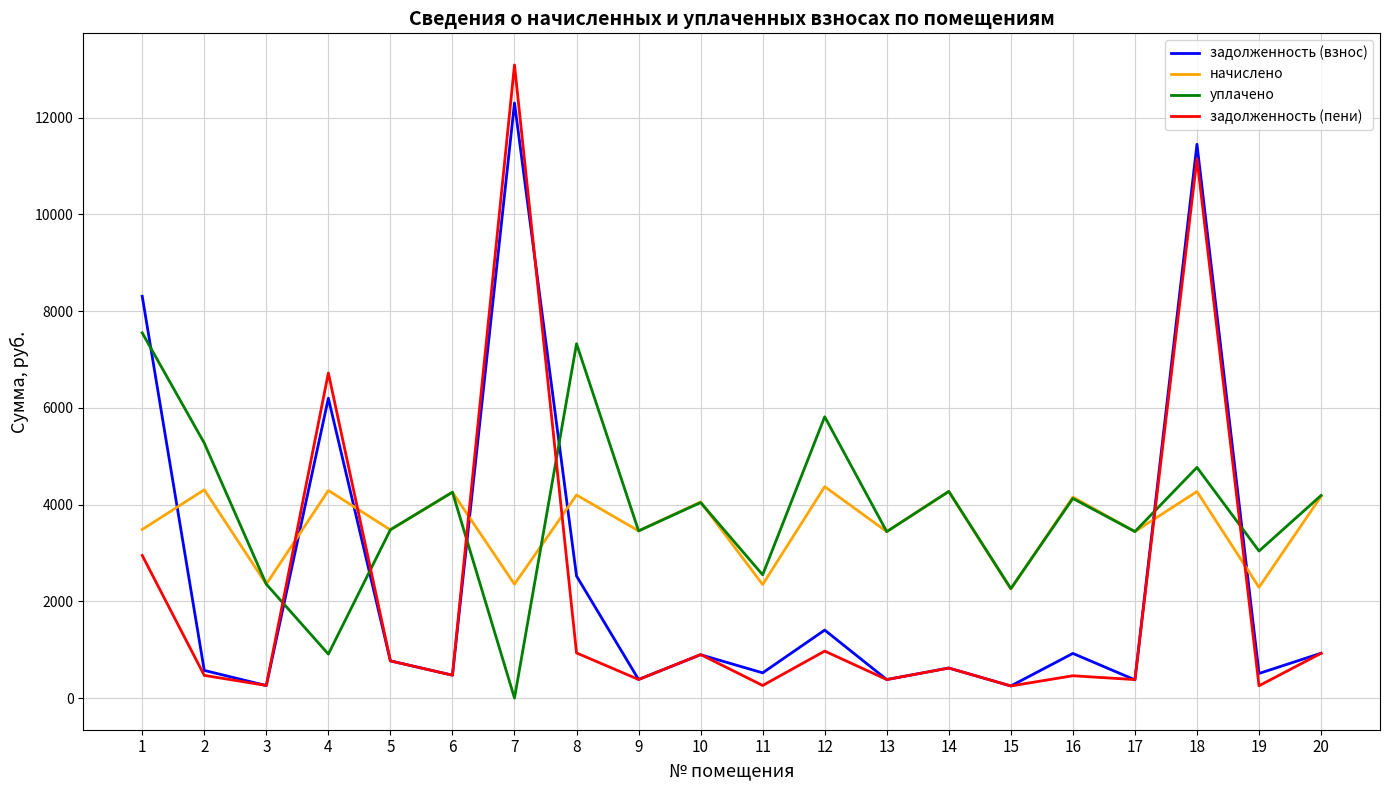

Rank the series at 19 from highest to lowest value.

уплачено, начислено, задолженность (взнос), задолженность (пени)